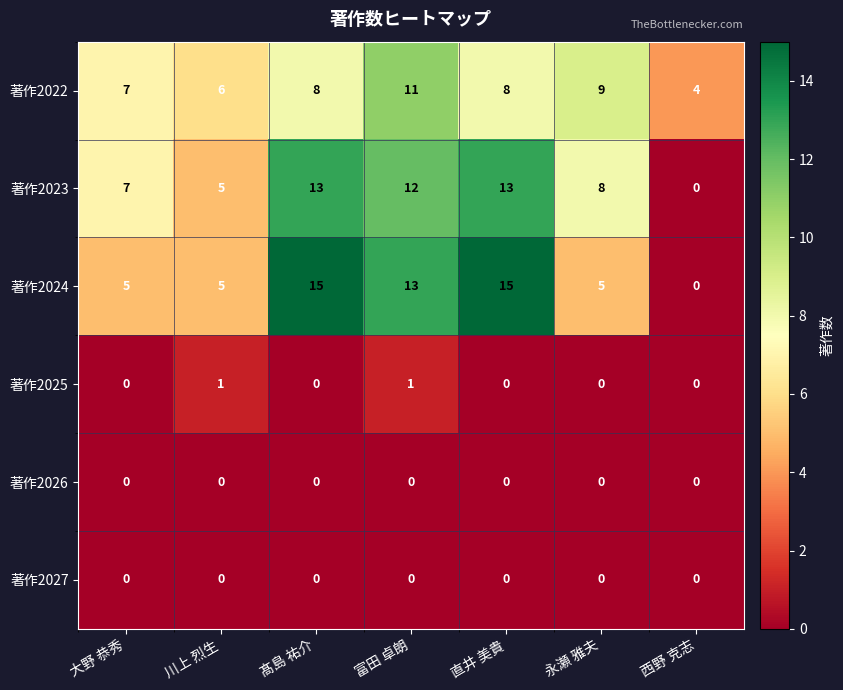

What is the approximate value of 著作2022 at 川上 烈生?

6